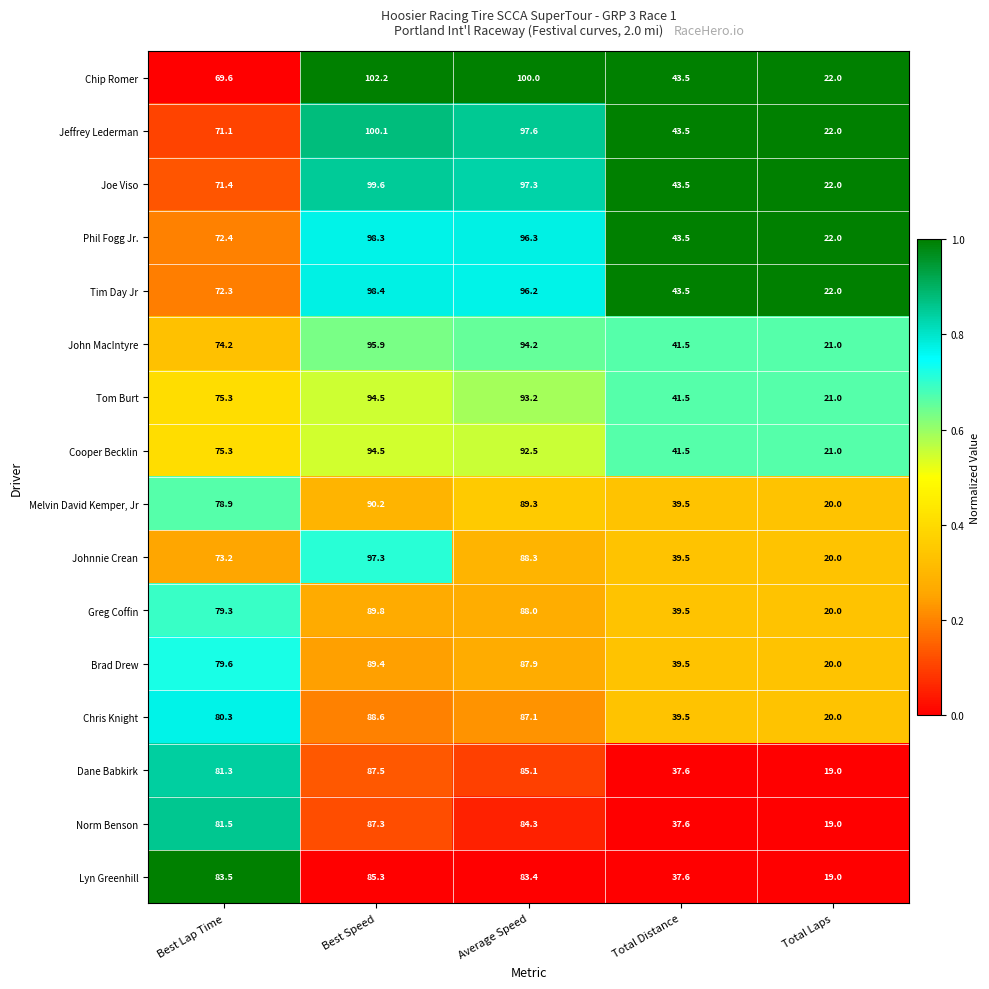

Which series has the widest spread of values?

Chip Romer